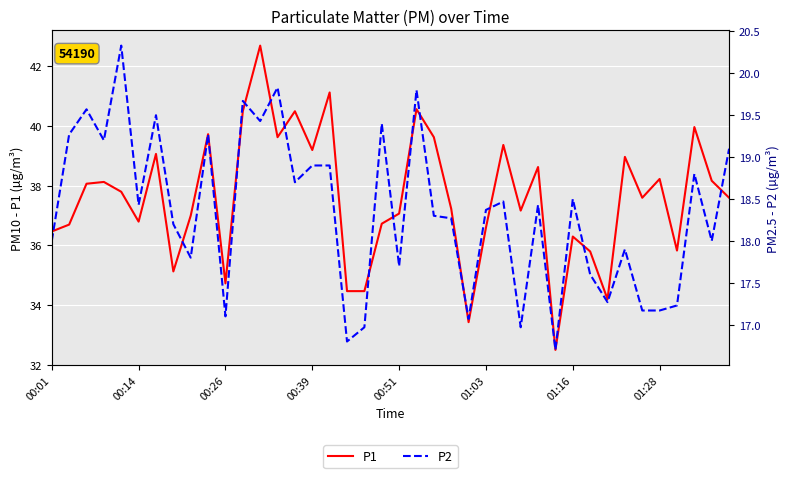

What is the approximate value of P1 at 01:03?

36.6